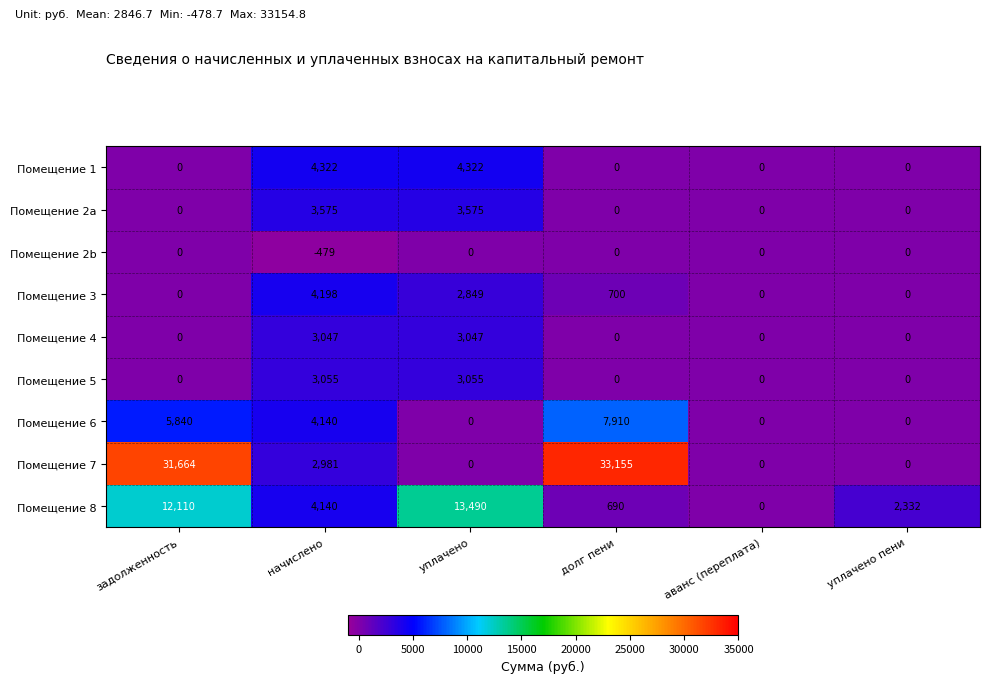

How many positive values does the Помещение 7 series have?

3